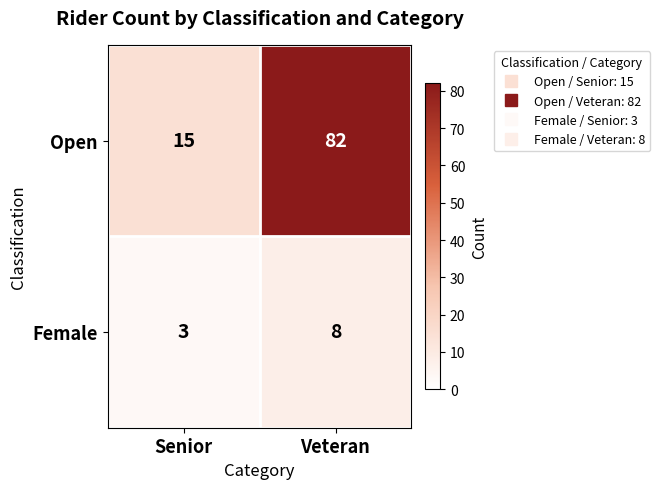

At which category is the sum across all series the highest?

Veteran